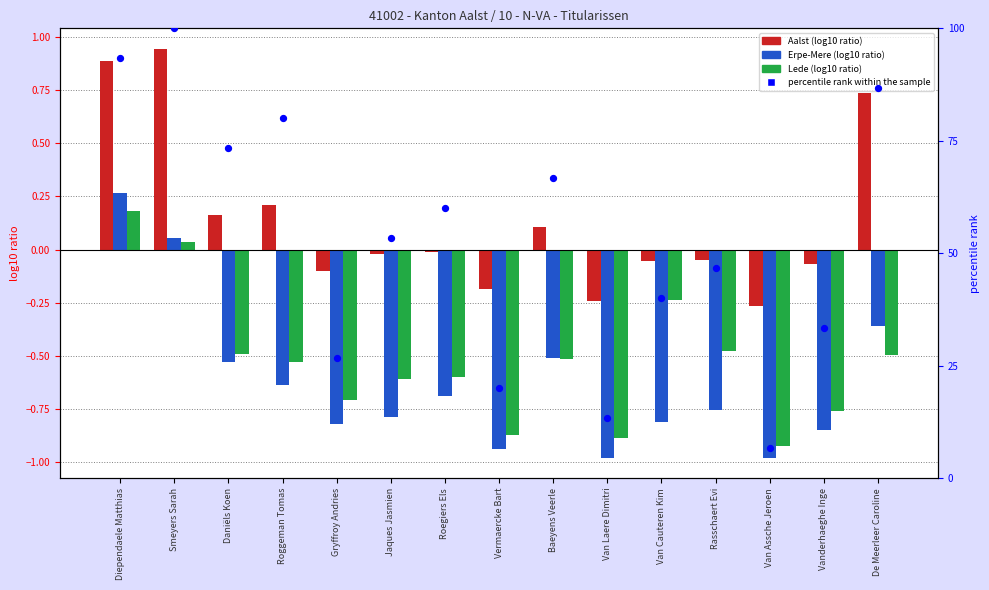

What are all the series names shown in the legend?

Aalst (log10 ratio), Erpe-Mere (log10 ratio), Lede (log10 ratio), percentile rank within the sample